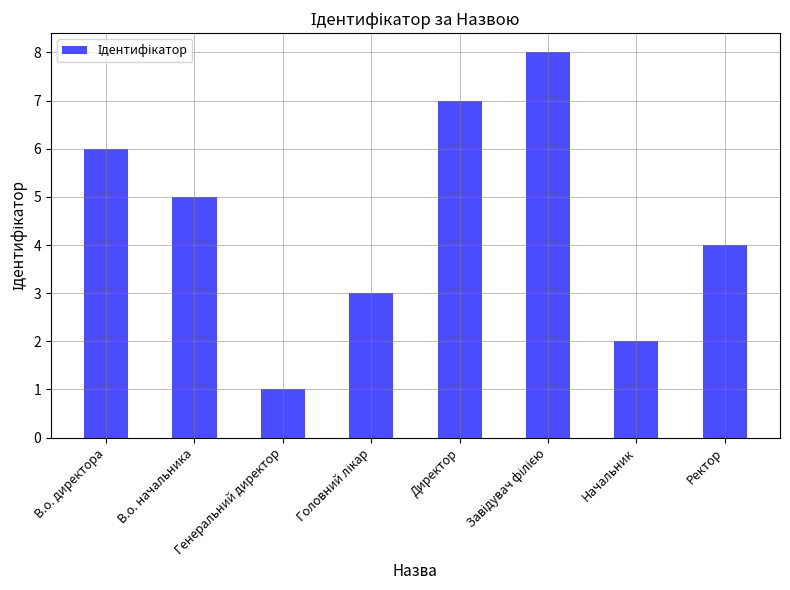

What is the greatest value displayed?

8